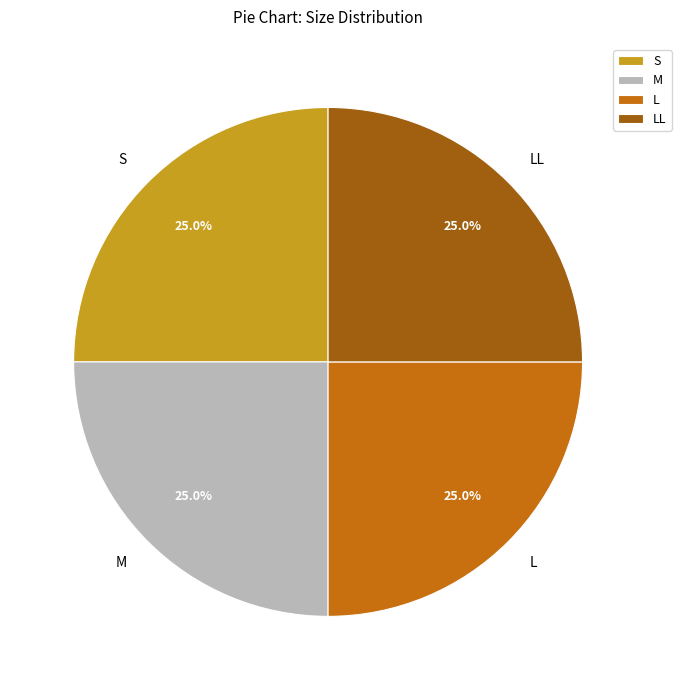

Does any single category account for the majority?

No